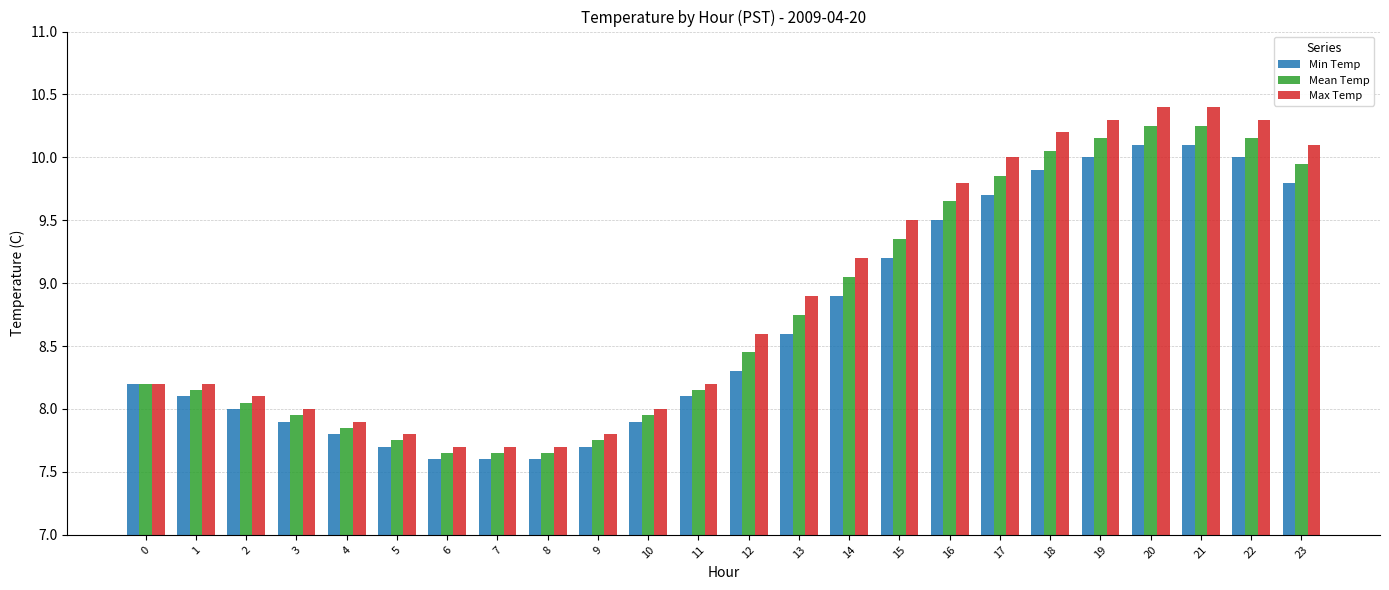

What is the difference between the Min Temp values at 6 and 1?

0.5